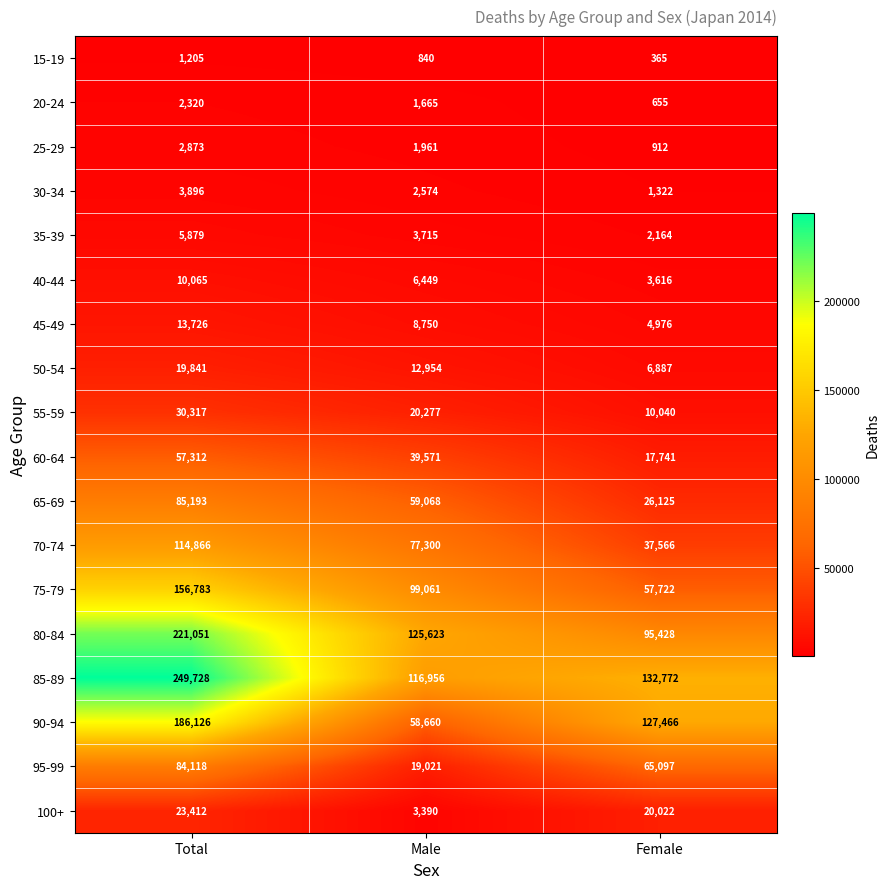

What is the spread (max minus min) of values at Male?

124783